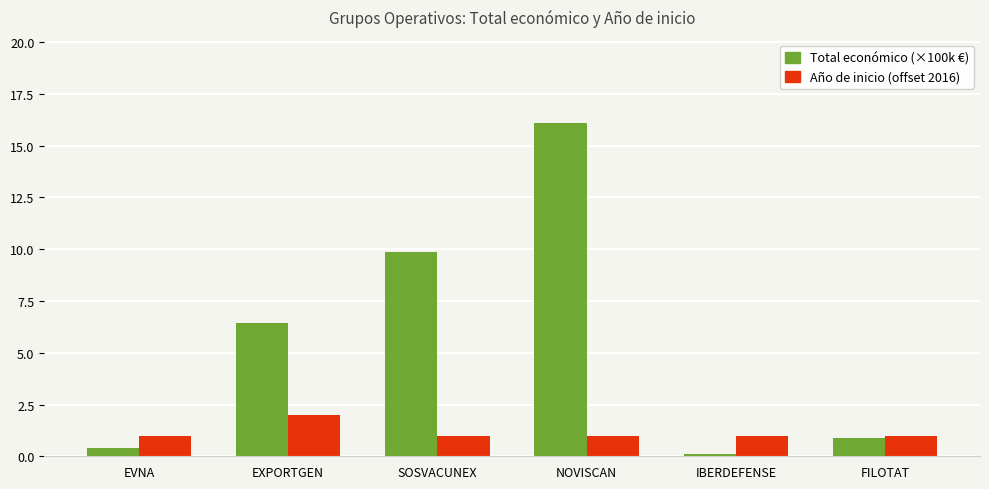

What is the difference between the second highest and minimum values in the Total económico (×100k €) series?

9.8